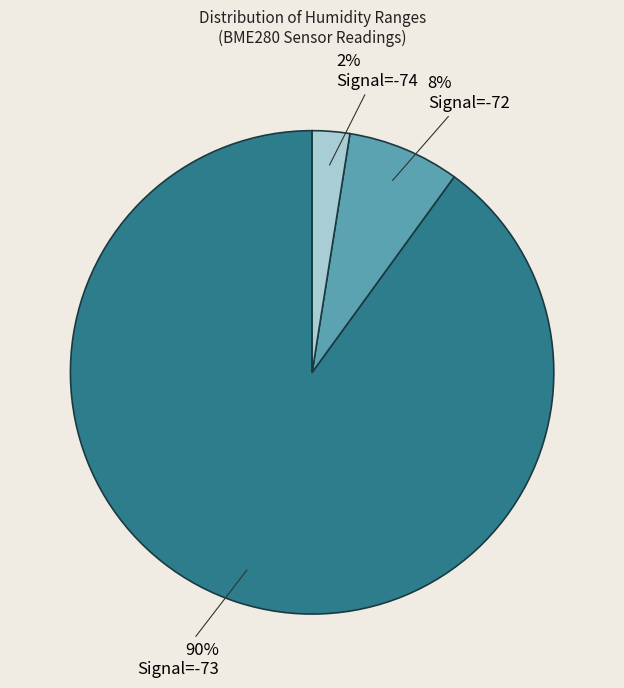

Is there a majority slice in this chart?

Yes